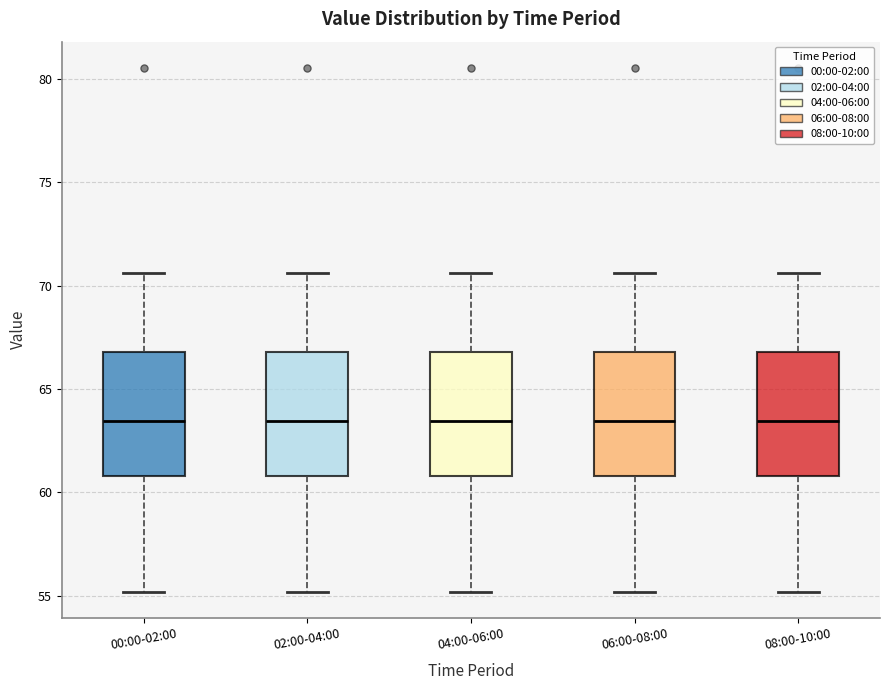

Where does the upper whisker of the box for 06:00-08:00 end on the y-axis? The values are not printed on the chart, so give them approximately, as read against the axis.

70.5